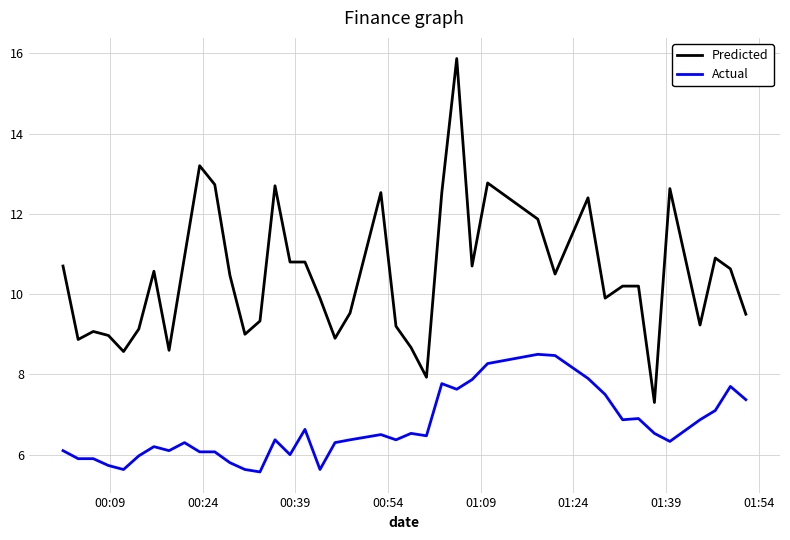

List the series in order of their peak value, lowest first.

Actual, Predicted